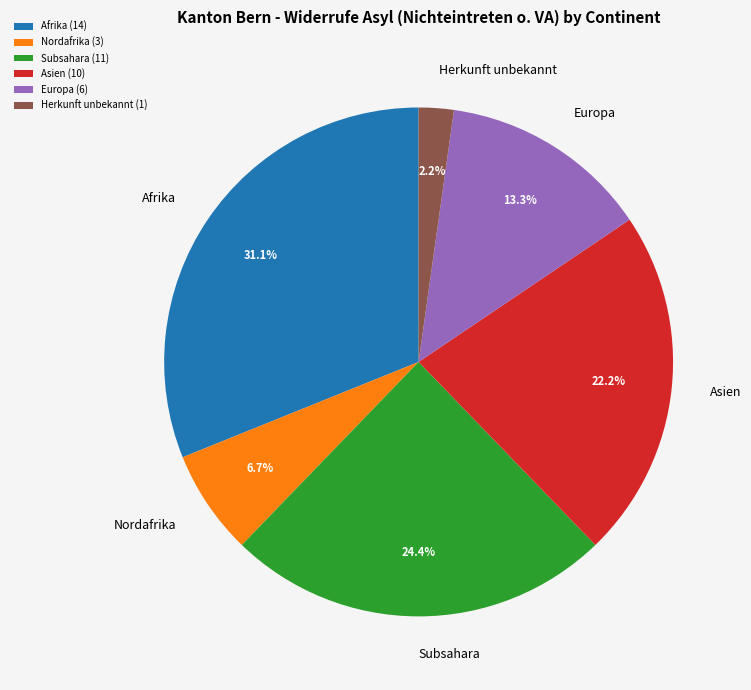

Which has a higher value, Nordafrika or Subsahara?

Subsahara